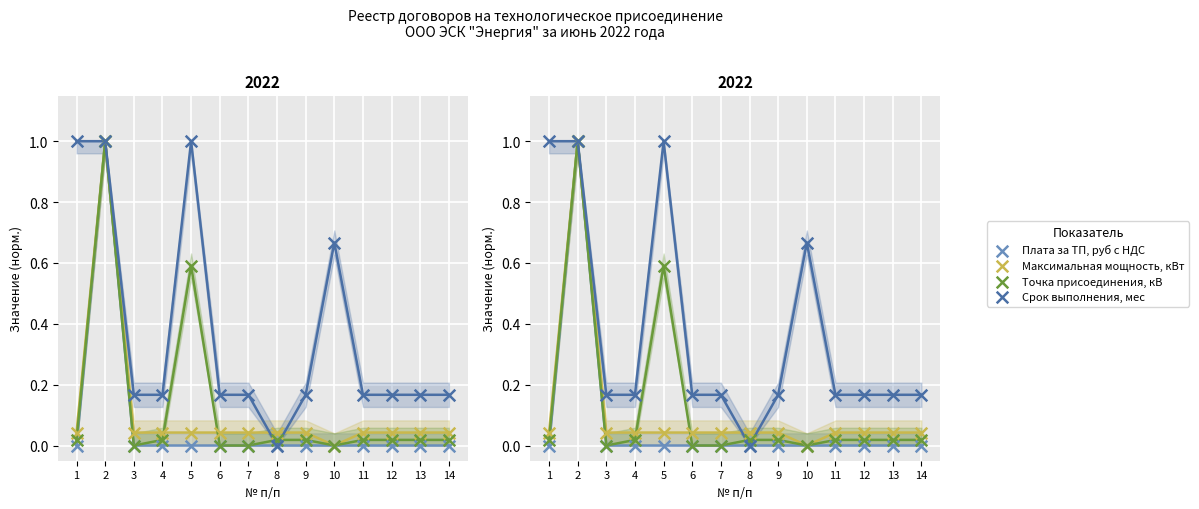

At which category is the sum across all series the highest?

2